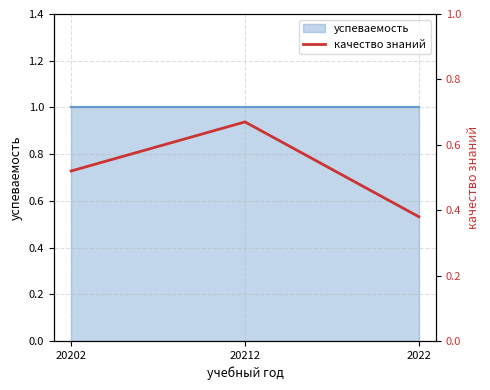

At which label is the value closest to 0?

2022